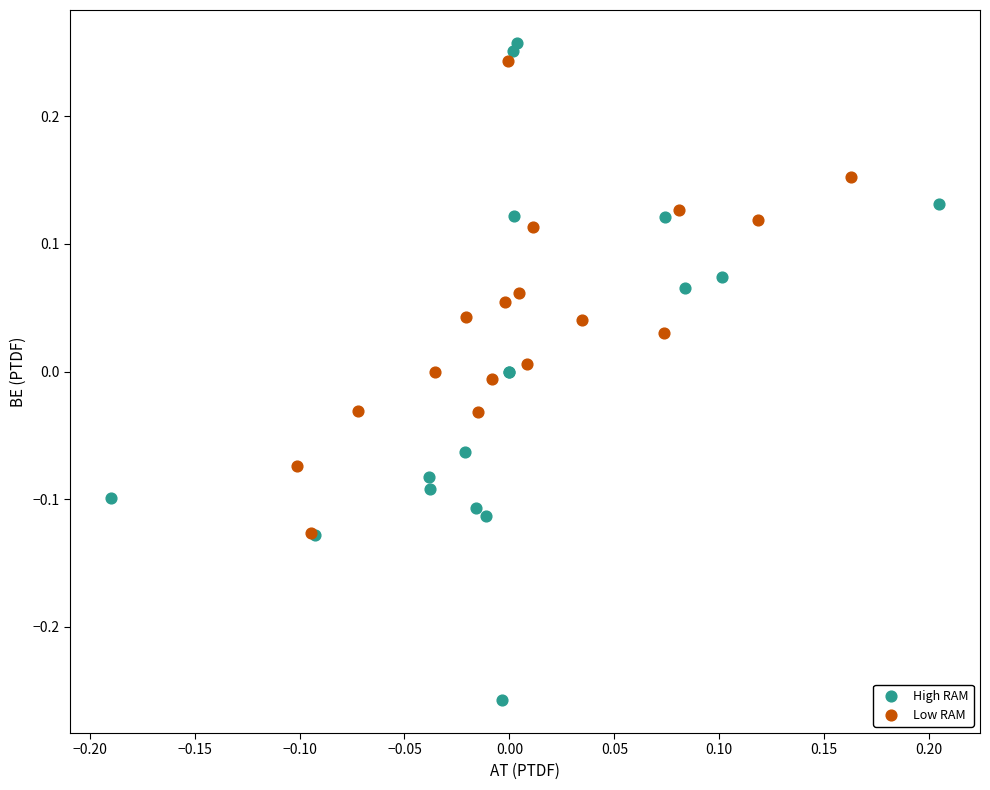

Which series contains the lowest Y value?

High RAM